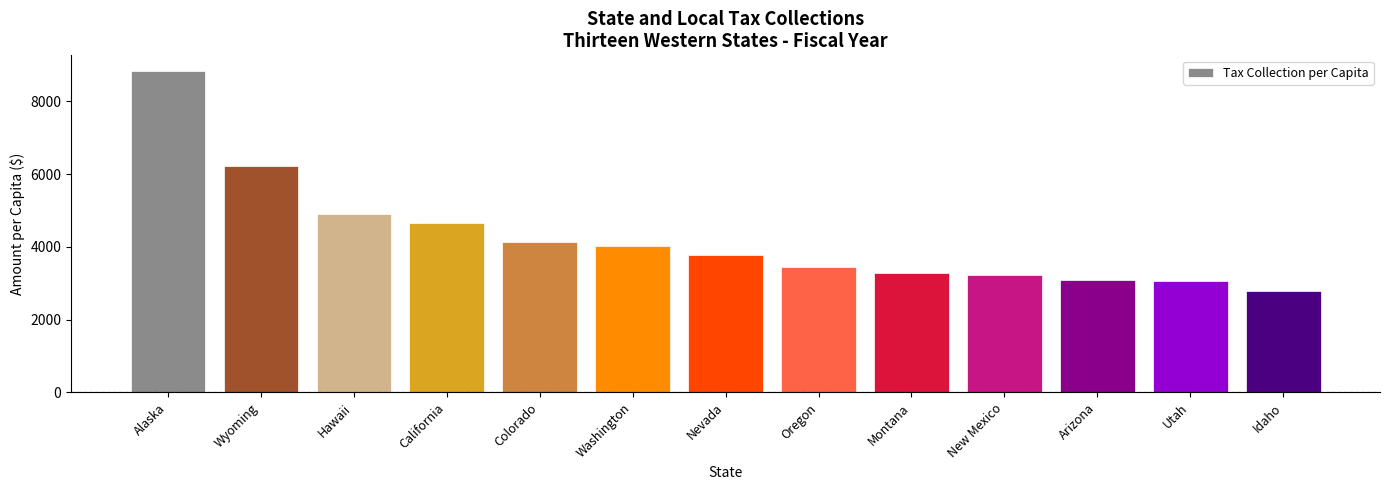

What is the ratio of the value at Washington to the value at New Mexico?

1.2